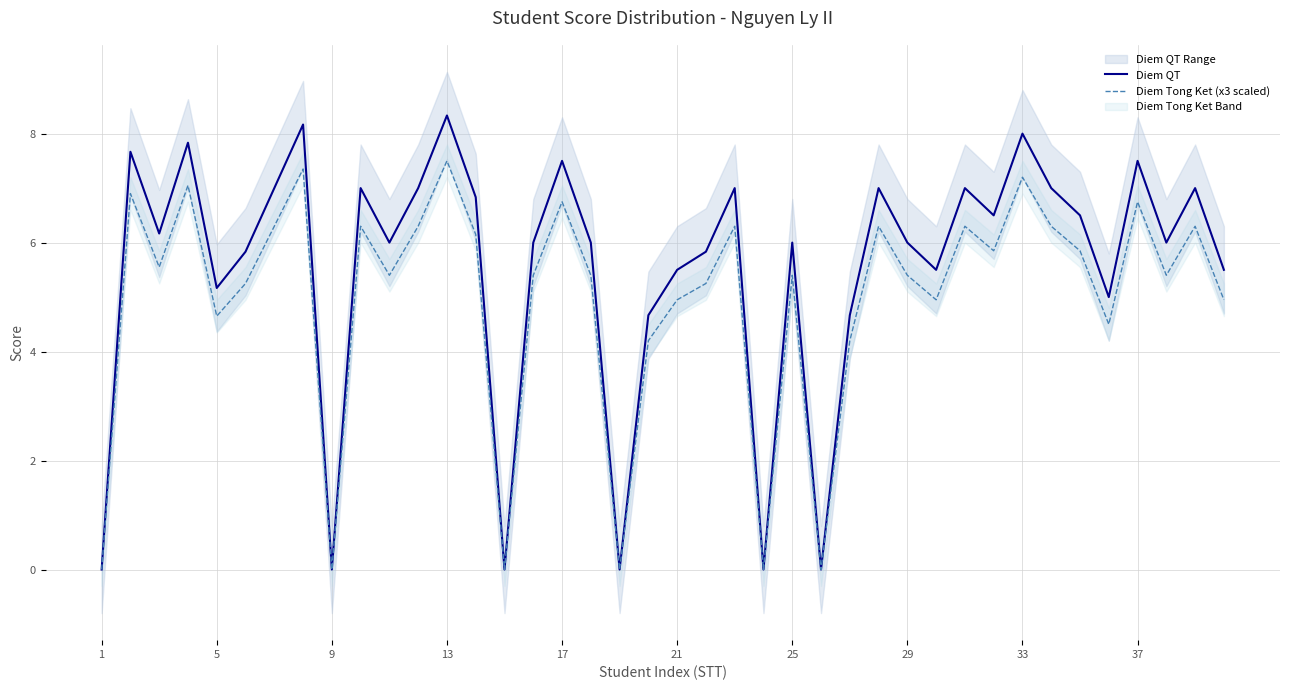

How many lines are shown in the chart?

2